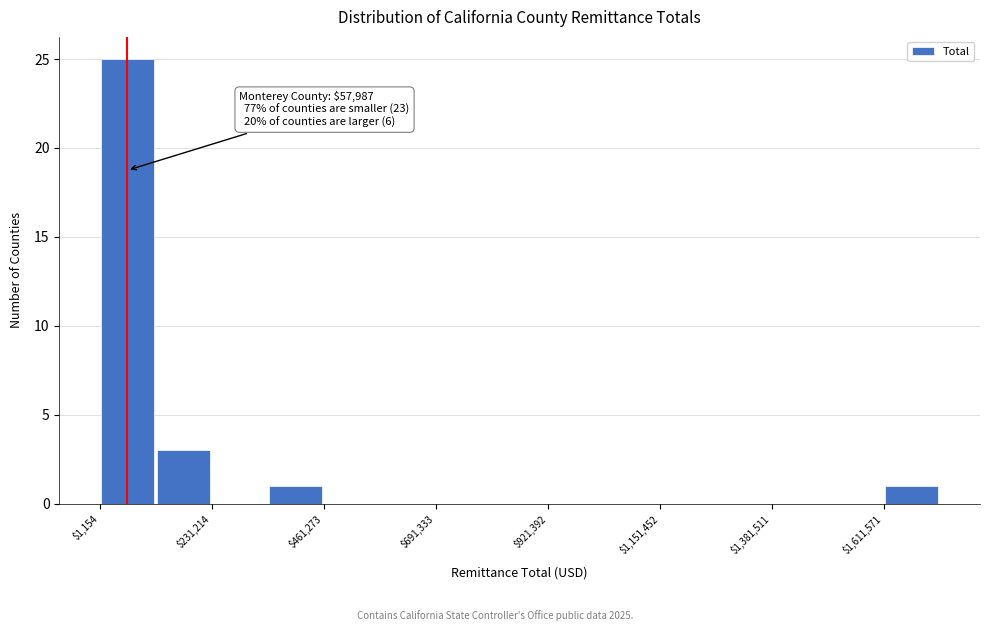

Read against the x-axis, roughly where is the centre of the tallest bar?

50000